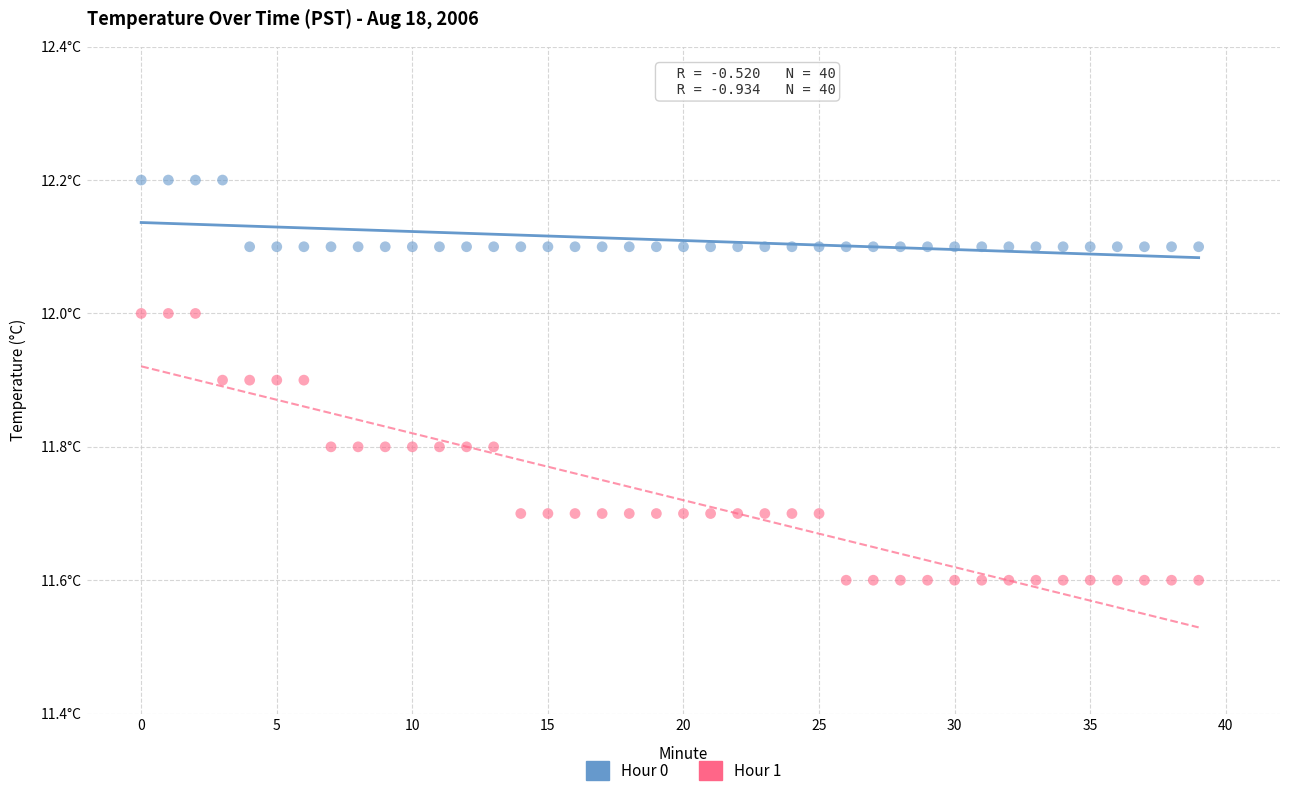

What are all the series names shown in the legend?

Hour 0, Hour 1